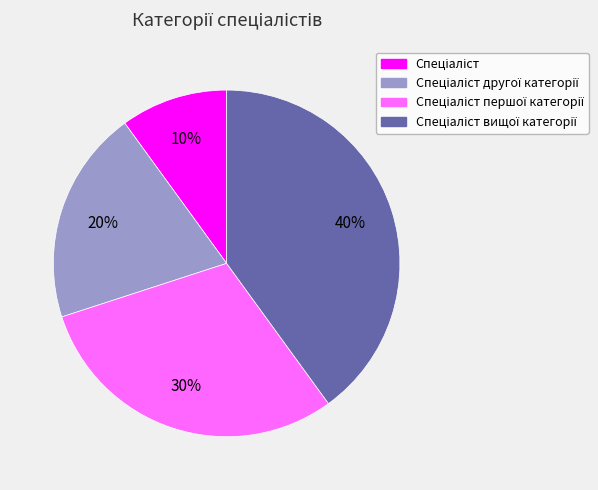

To the nearest percent, what is the difference between the largest and smallest slice percentages?

30%